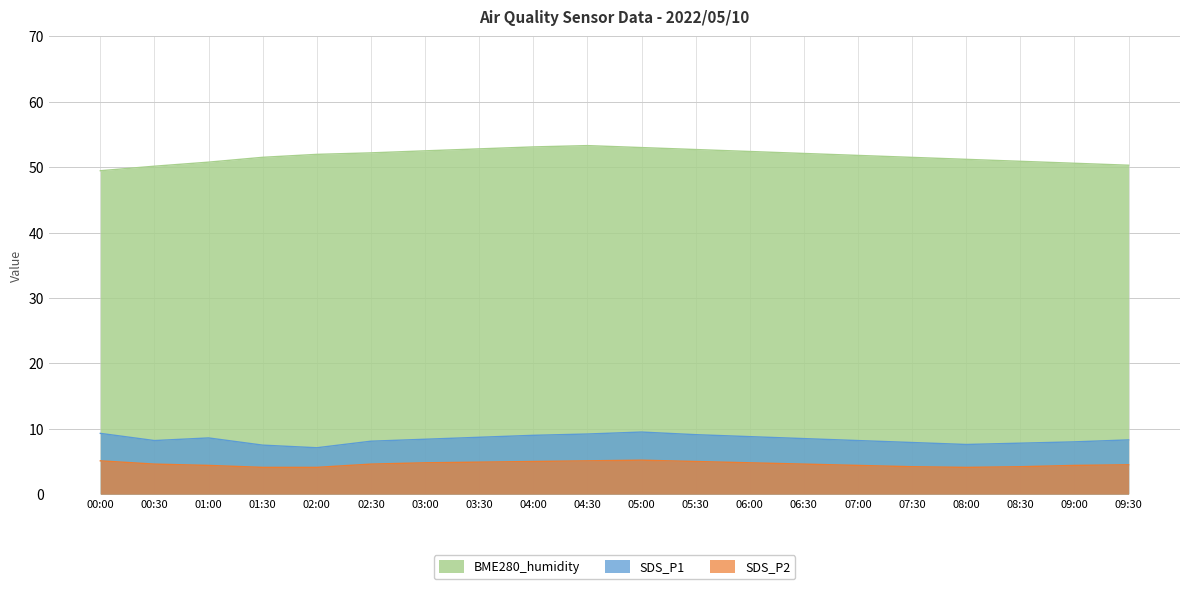

Which label corresponds to the largest value in the chart?

04:30